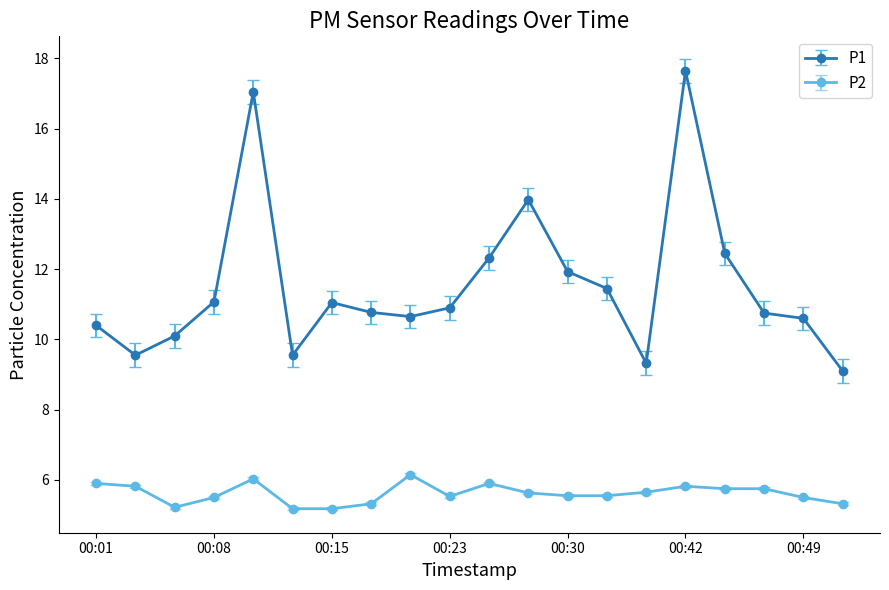

List the series in order of their overall mean, highest first.

P1, P2